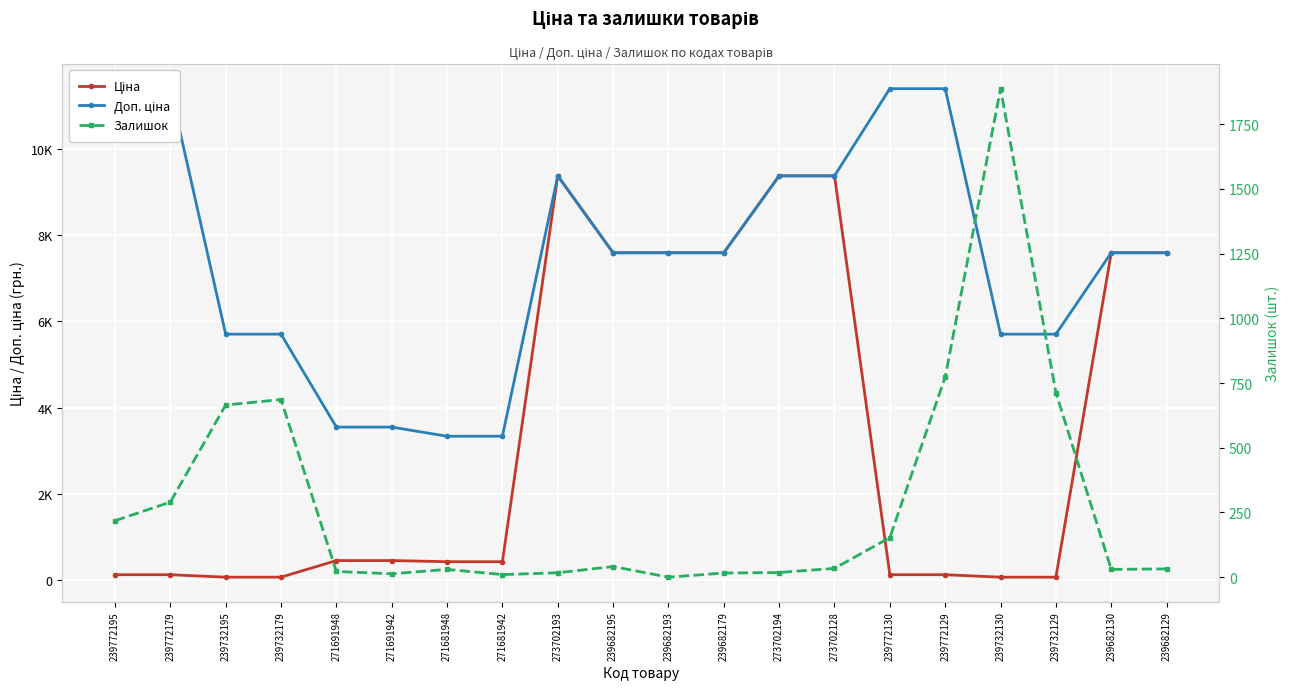

What is the difference between the highest and lowest values at 239682193?

7596.5